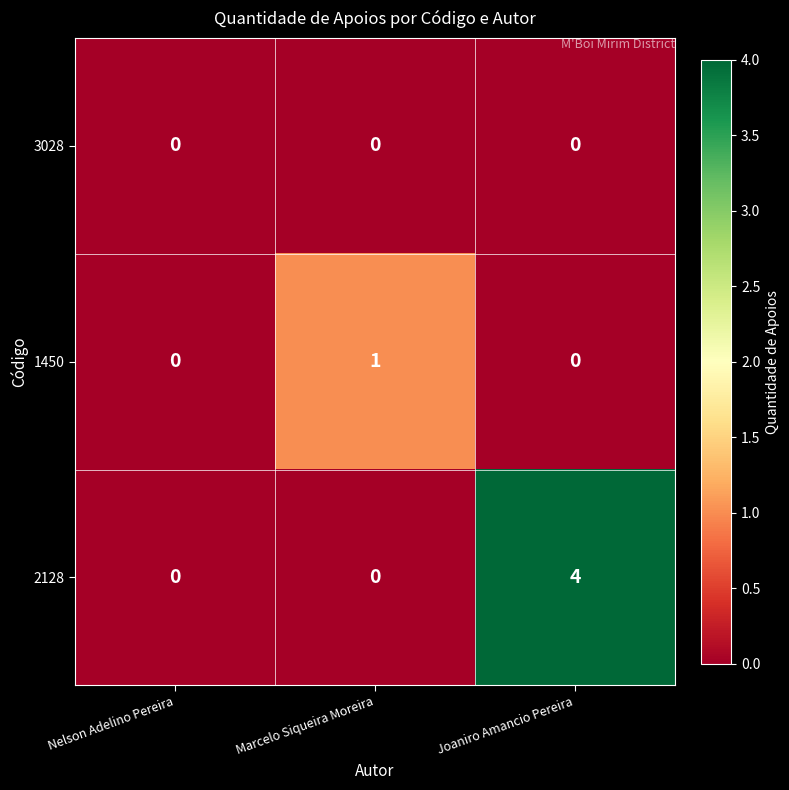

Which series has the largest total across all categories?

2128